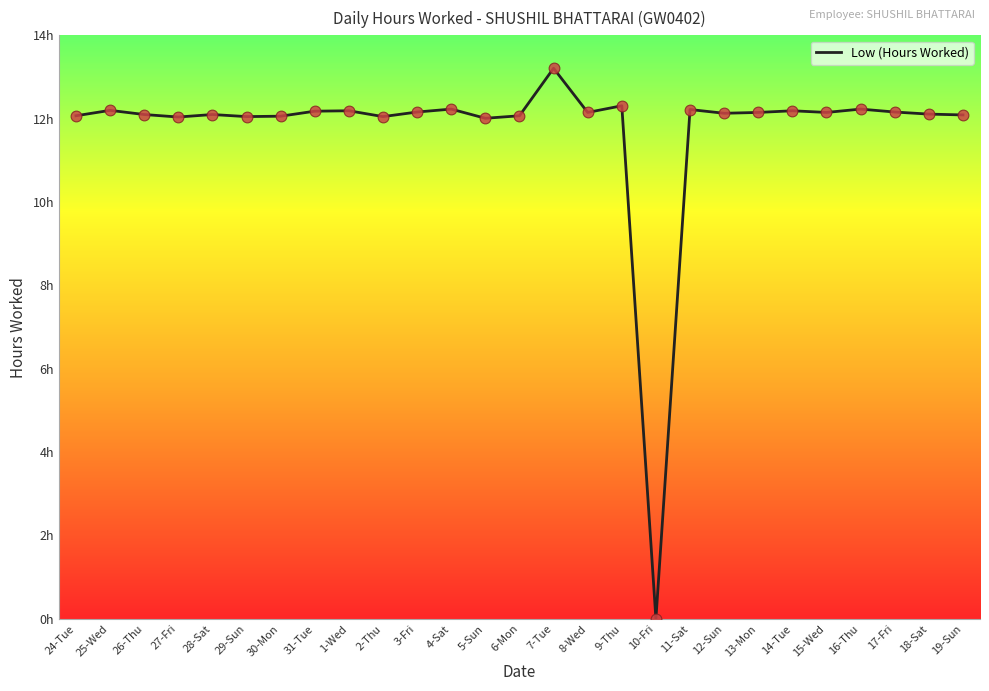

Does the chart have visible grid lines?

No